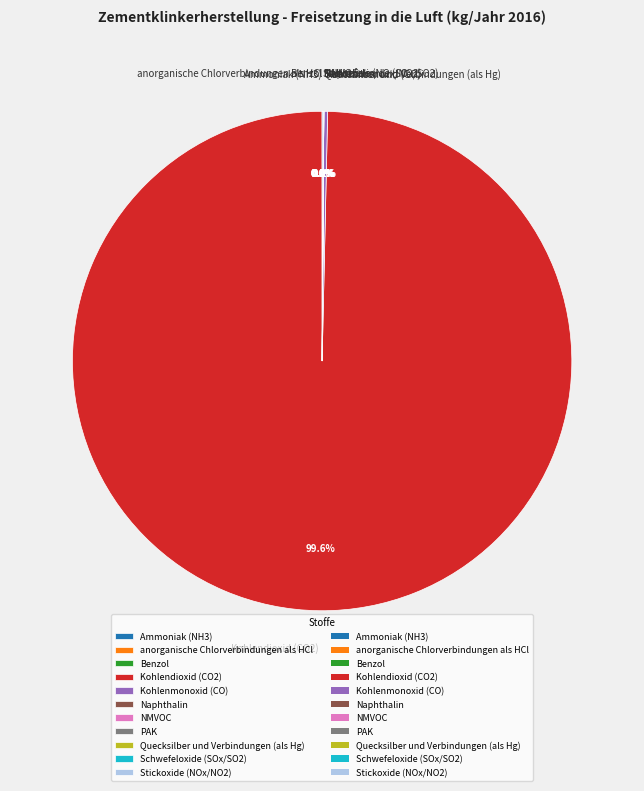

Is there a majority slice in this chart?

Yes